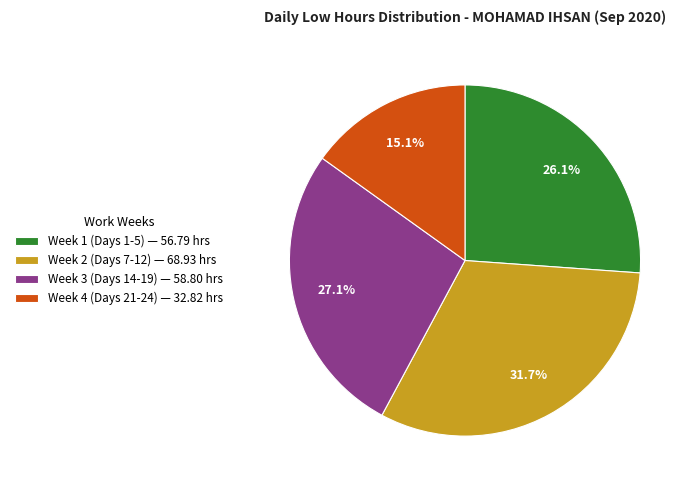

What is the total percentage of Week 4 (Days 21-24) — 32.82 hrs and Week 2 (Days 7-12) — 68.93 hrs?

46.8%